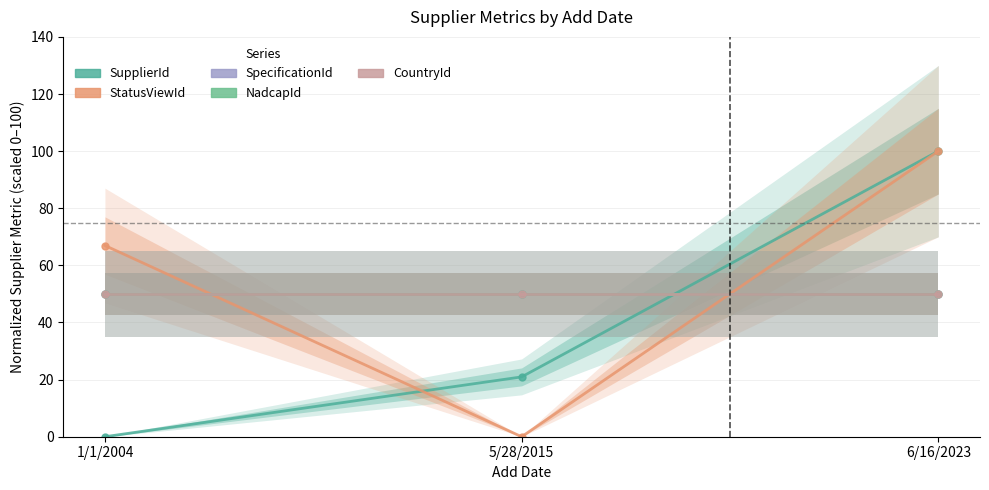

What are all the series names shown in the legend?

SupplierId, StatusViewId, SpecificationId, NadcapId, CountryId